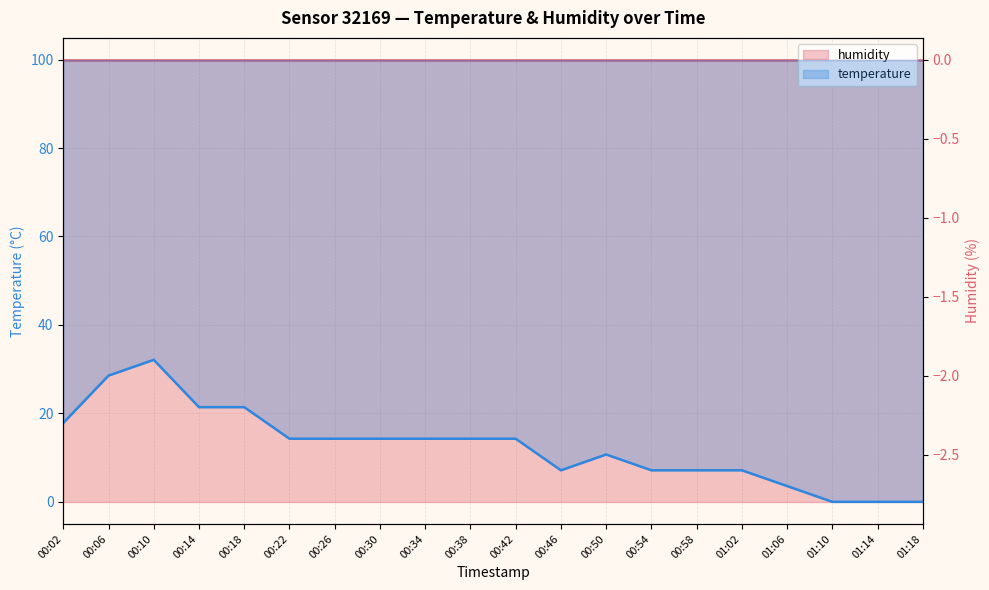

Is it true that the value at 00:50 is -3.8?

False